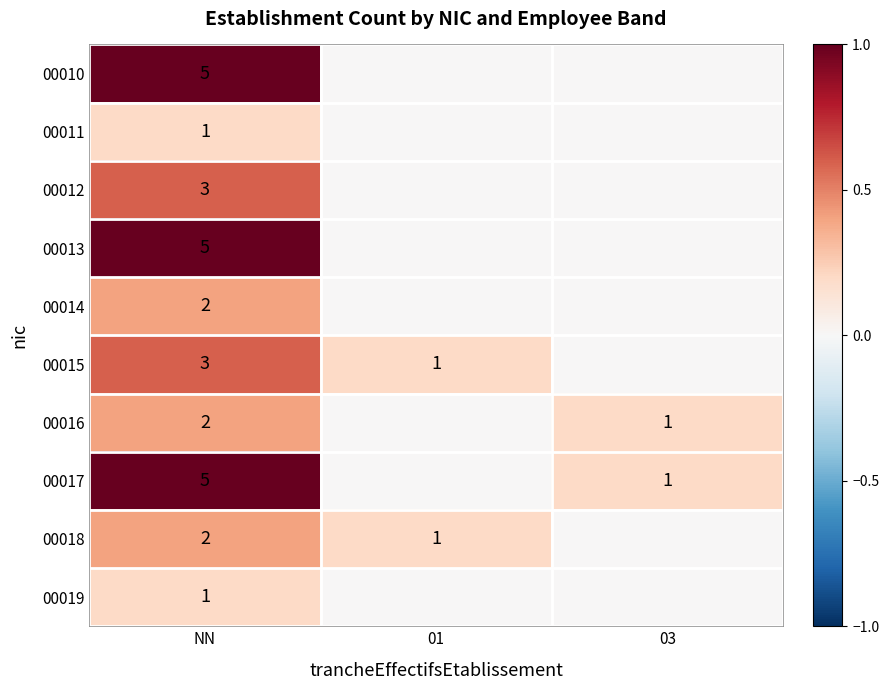

What is the spread (max minus min) of values at NN?

4